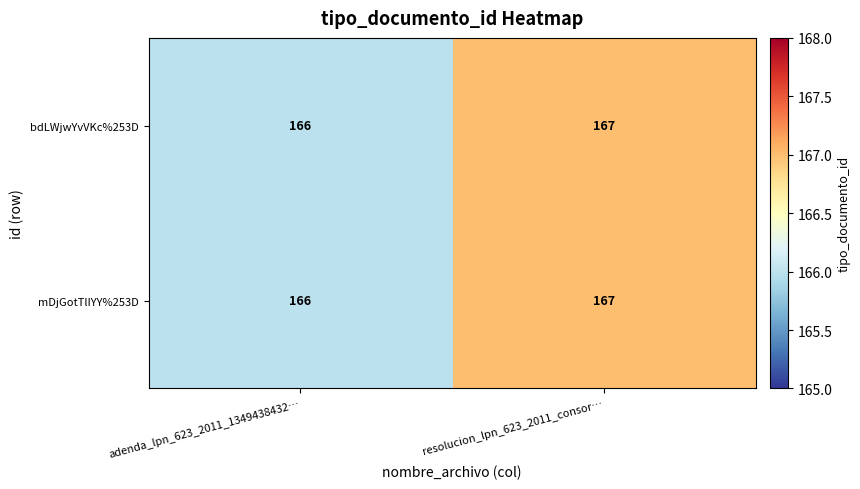

At which category is the sum across all series the highest?

resolucion_lpn_623_2011_consor…